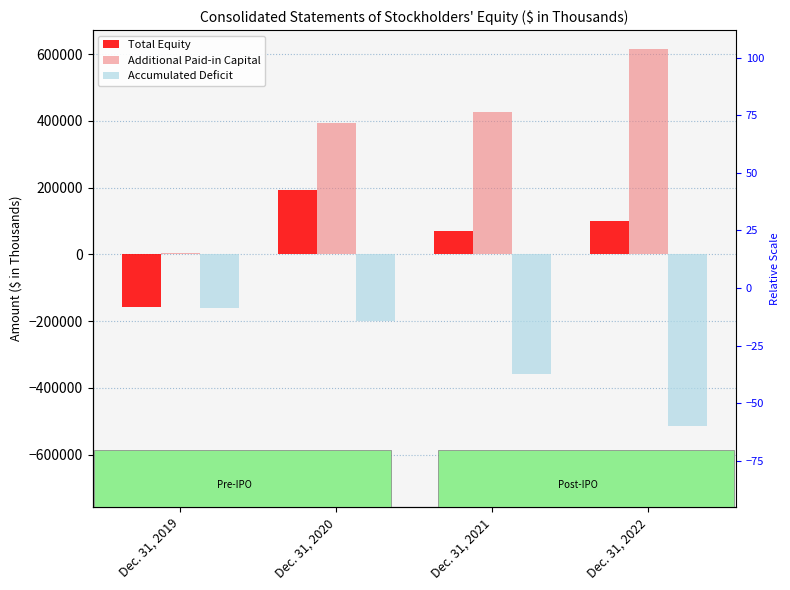

What are all the series names shown in the legend?

Total Equity, Additional Paid-in Capital, Accumulated Deficit